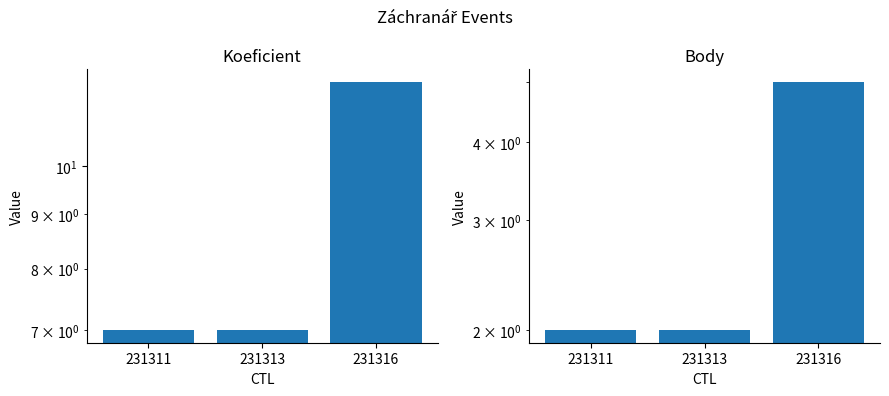

What is the value of the Koeficient bar at the 2nd from the left?

7